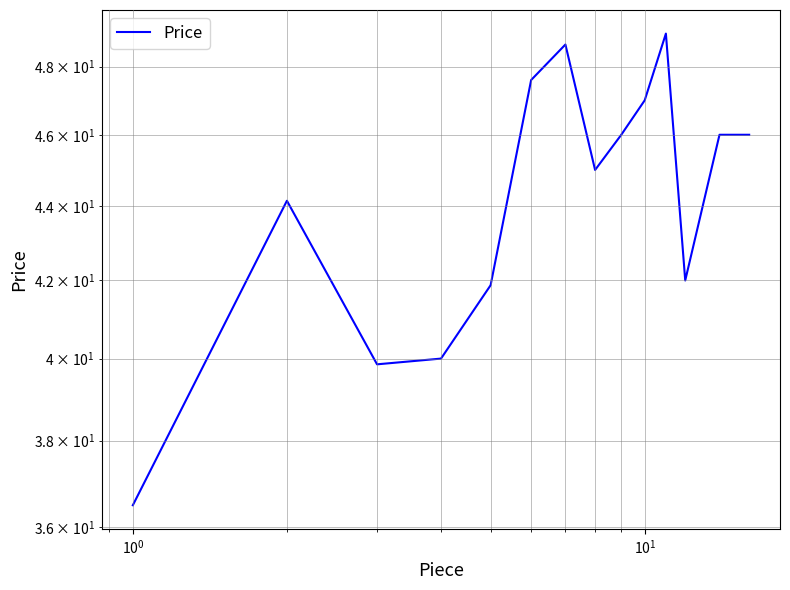

Where is the first local minimum?

$\mathdefault{10^{0}}$